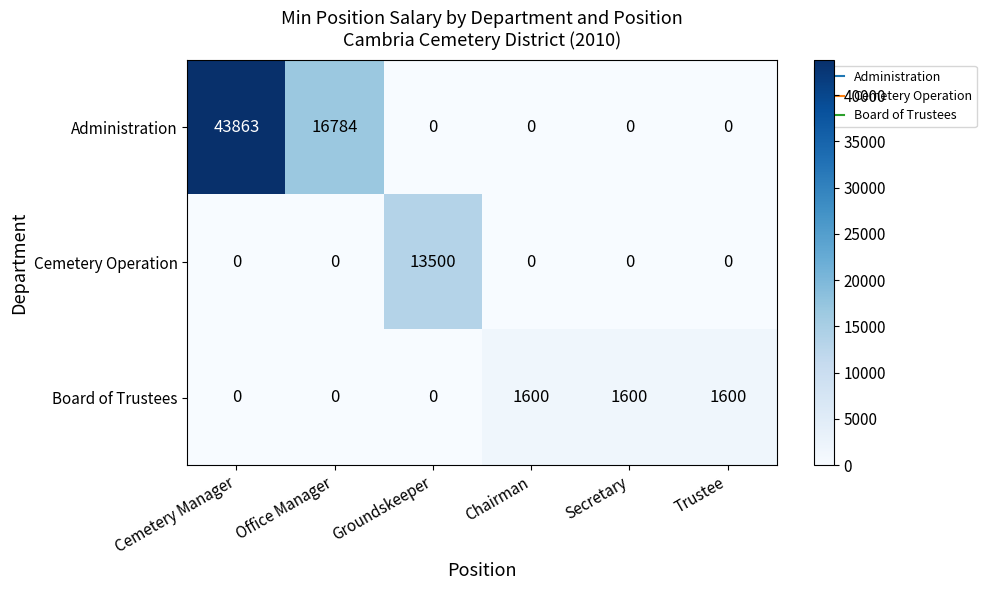

Count the Administration values in the range 0 to 16784.

5